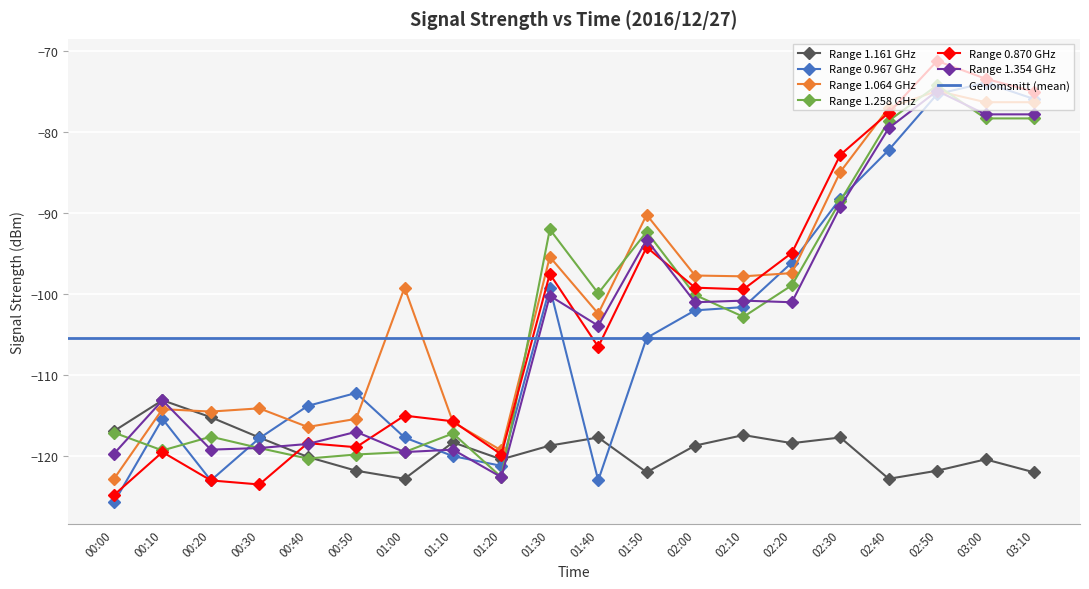

How many distinct data groups are displayed?

6